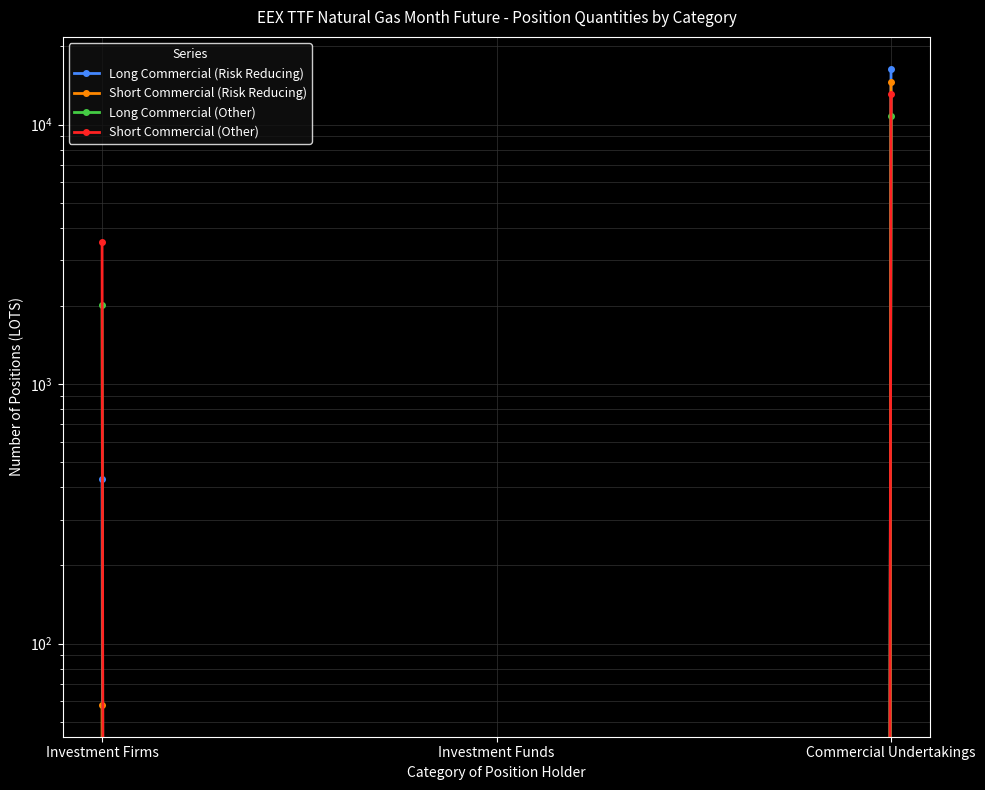

What is the difference between the highest and lowest values at Investment Firms?

3456.0